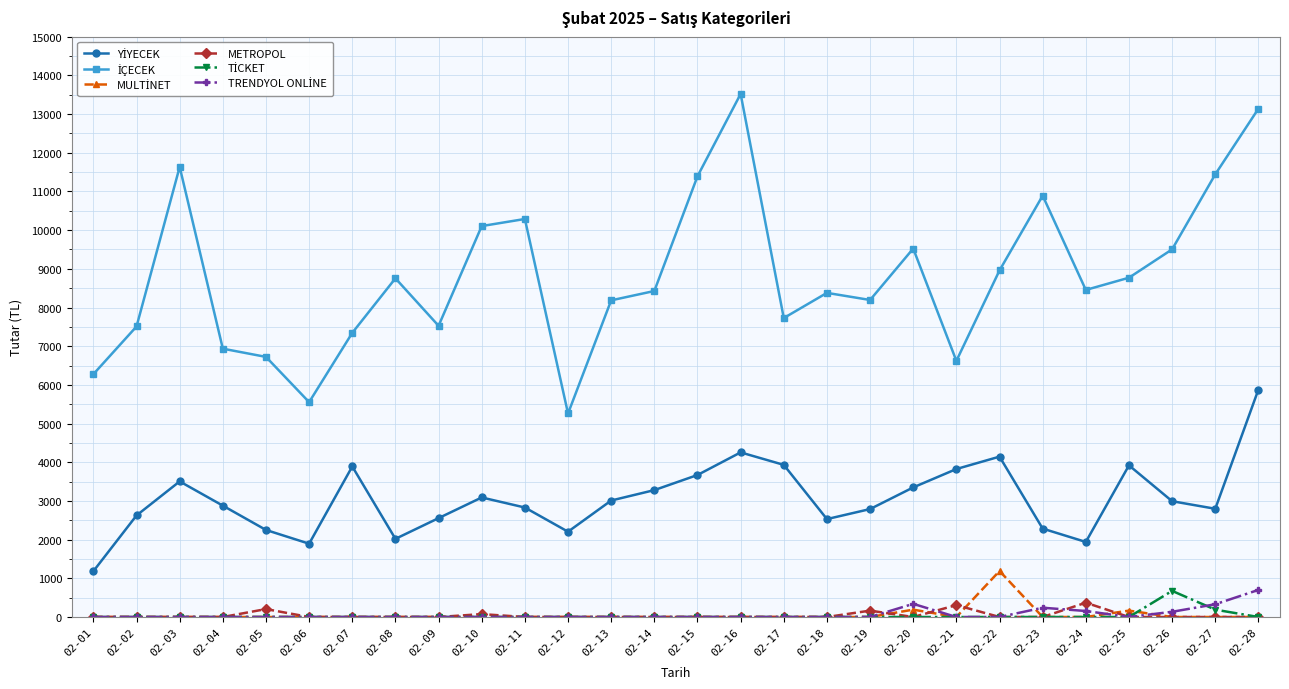

What is the spread (max minus min) of values at 02-08?

8754.0